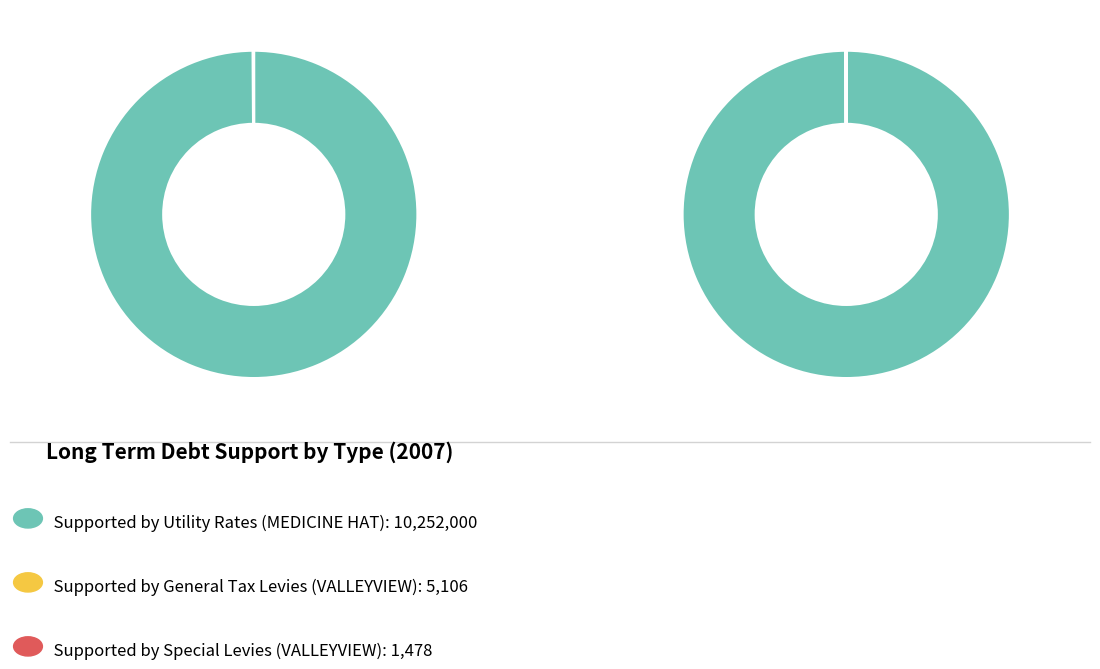

What is the largest slice in the pie chart?

MEDICINE HAT